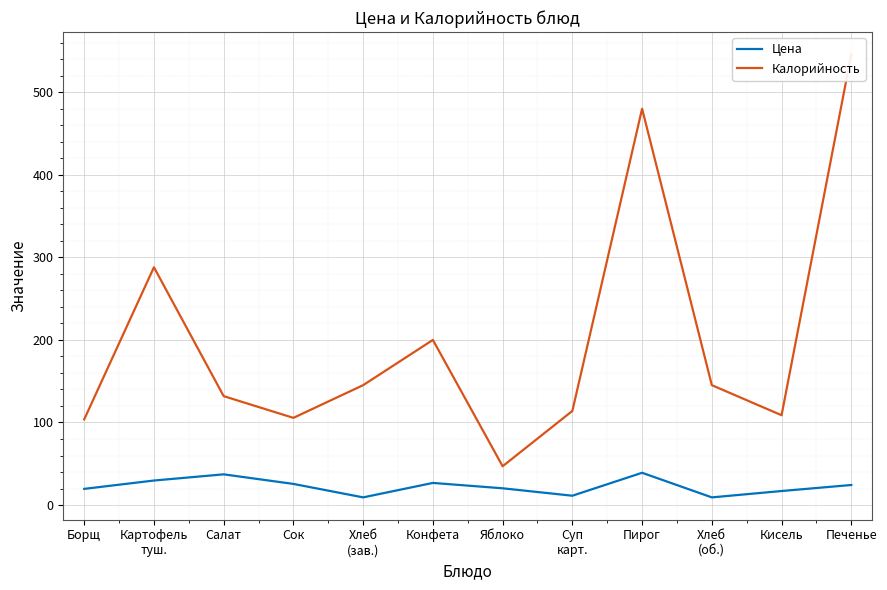

Rank the series by their average value, from lowest to highest.

Цена, Калорийность